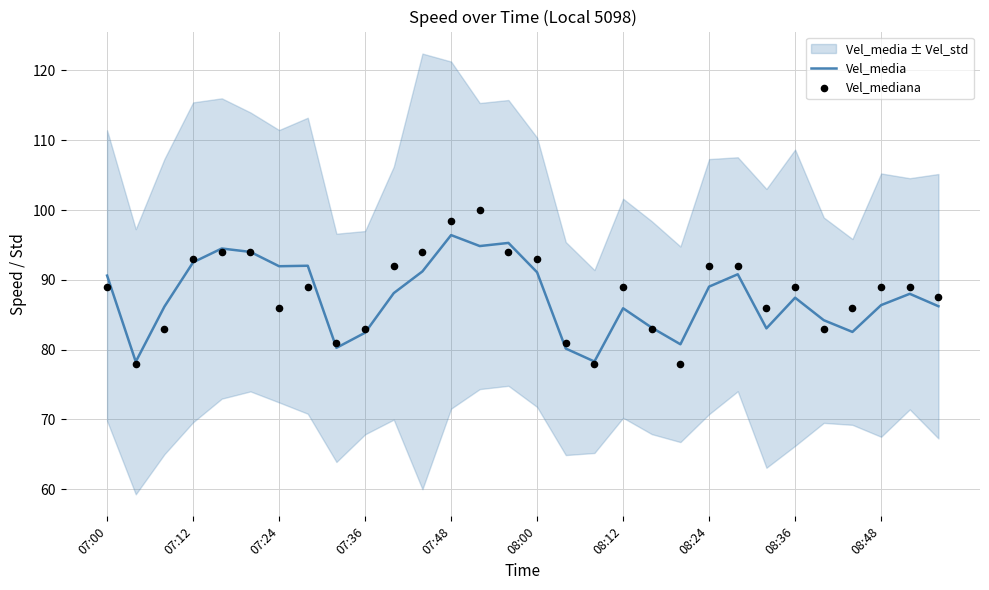

The Vel_media series shows 47.3 at 08:00. True or false?

False